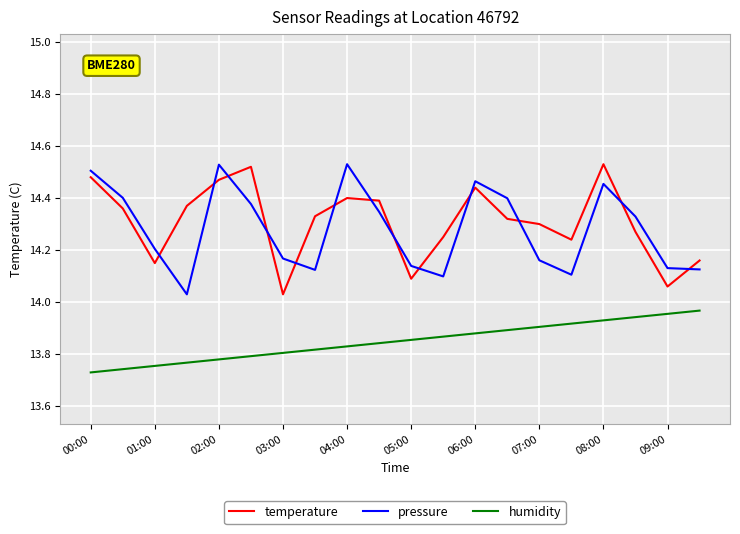

True or false: humidity and pressure intersect in this chart.

False